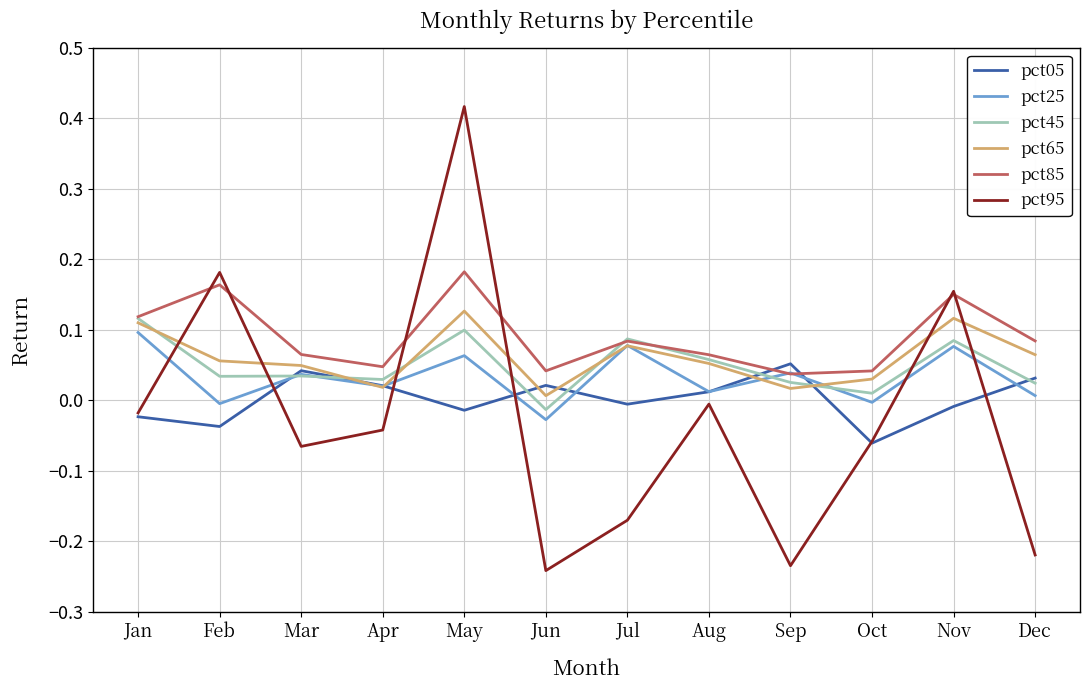

At how many categories does at least one series exceed 0?

12